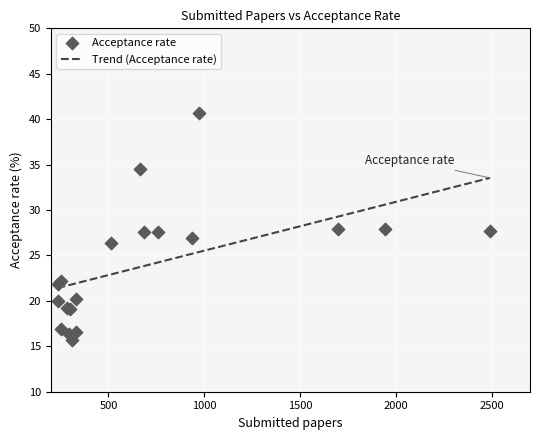

What is the lowest value of the Trend (Acceptance rate) series?

21.4